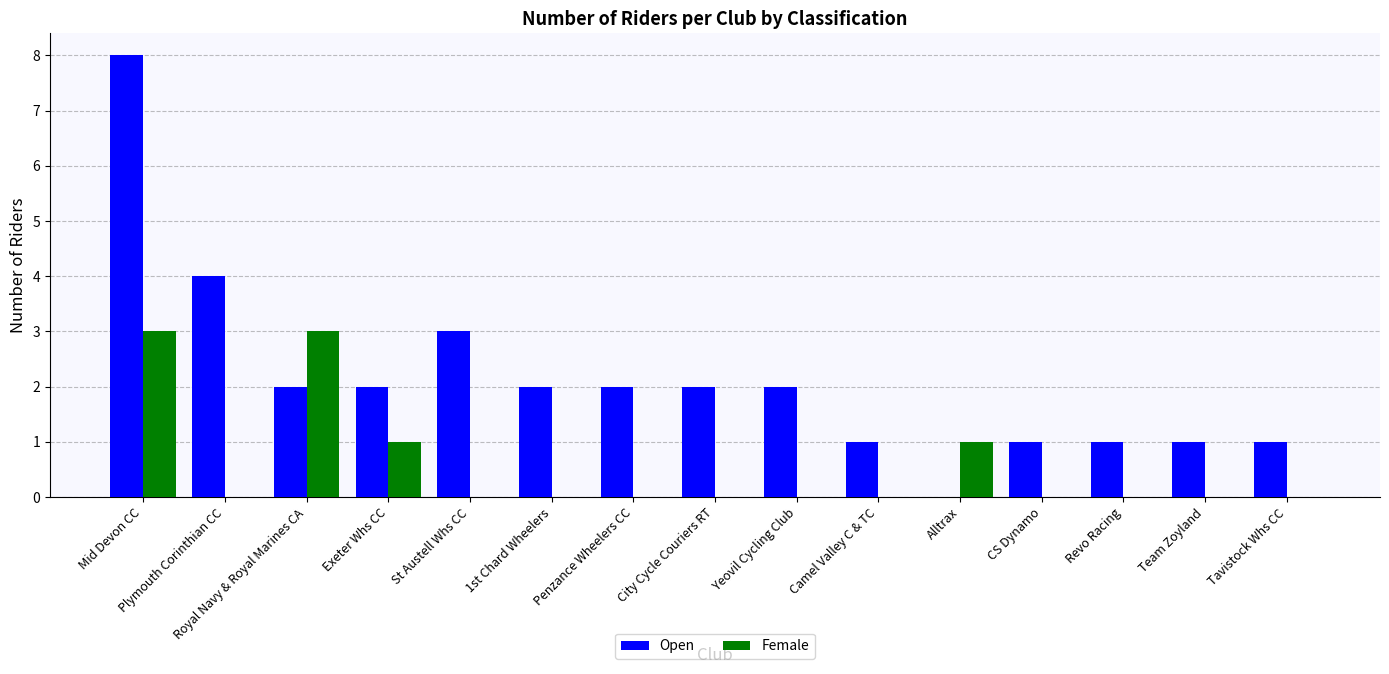

How many distinct data groups are displayed?

2